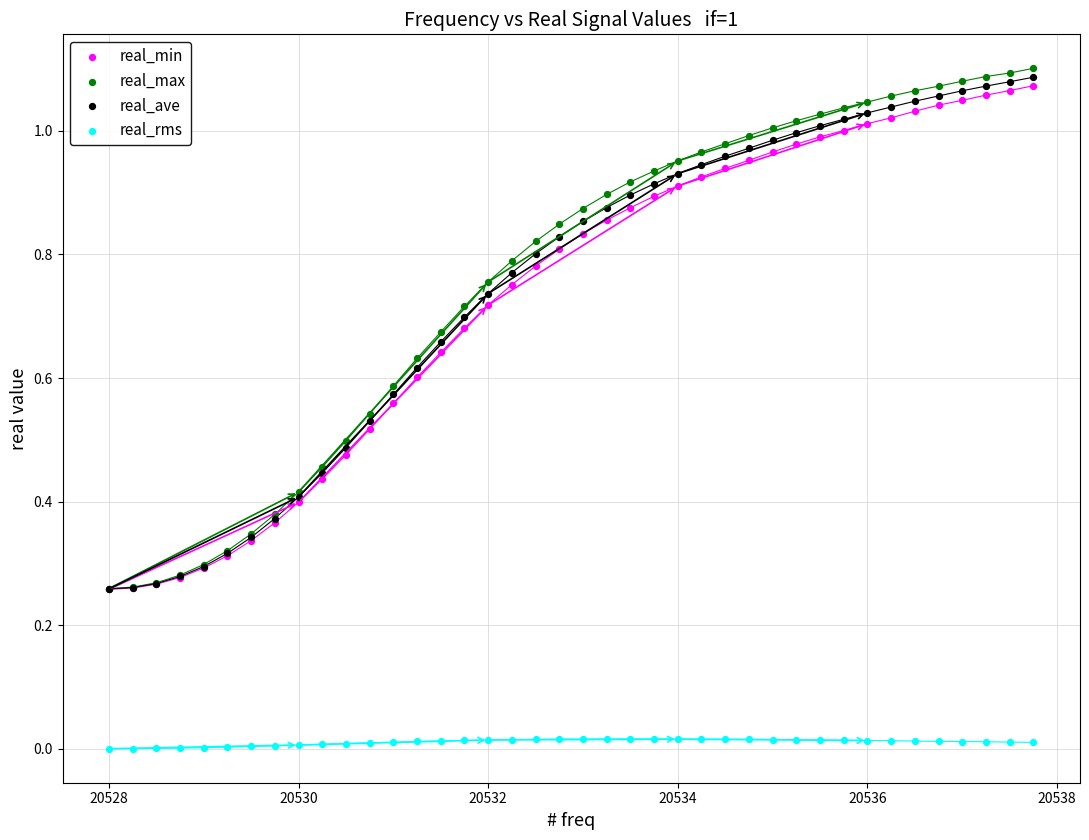

Which series has the widest spread of Y values?

real_max